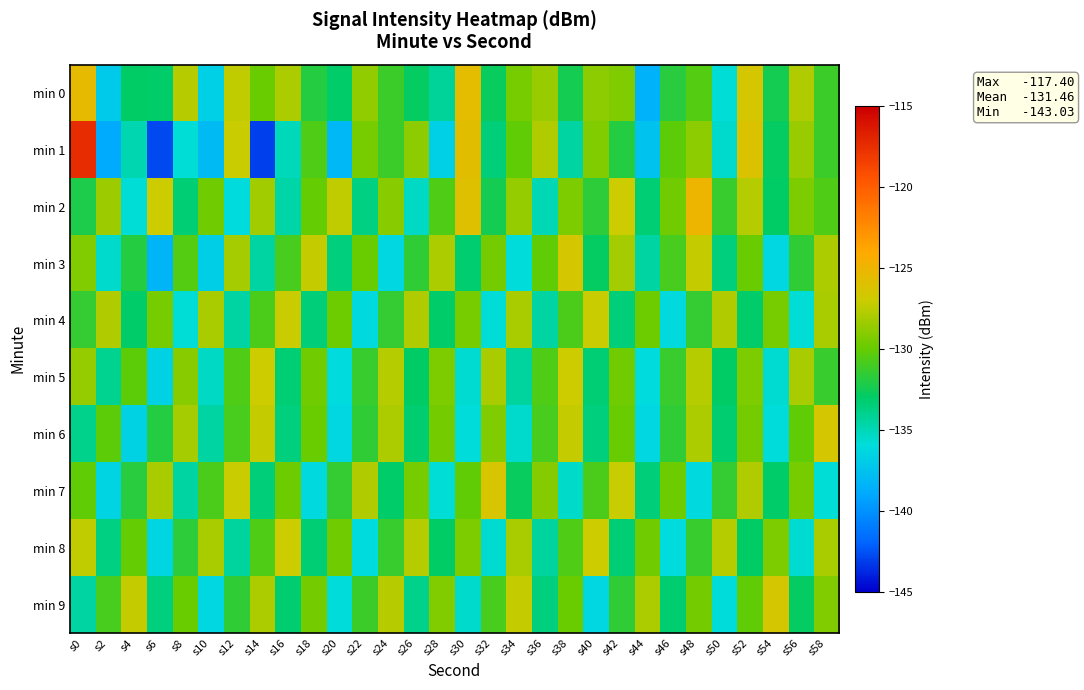

Reading left to right, transcribe all the data shown in this chart.

min 0: s0=-125.4	s2=-137.1	s4=-133.0	s6=-133.1	s8=-127.6	s10=-136.7	s12=-127.4	s14=-130.0	s16=-128.0	s18=-131.9	s20=-133.1	s22=-128.7	s24=-131.3	s26=-132.8	s28=-134.2	s30=-125.5	s32=-132.8	s34=-129.4	s36=-128.5	s38=-132.4	s40=-128.9	s42=-129.2	s44=-138.5	s46=-131.8	s48=-130.5	s50=-135.7	s52=-126.5	s54=-132.4	s56=-127.8	s58=-131.3
min 1: s0=-117.4	s2=-138.8	s4=-134.9	s6=-142.8	s8=-135.8	s10=-138.0	s12=-127.1	s14=-143.0	s16=-135.1	s18=-130.7	s20=-138.1	s22=-129.5	s24=-131.2	s26=-128.9	s28=-136.8	s30=-125.7	s32=-133.5	s34=-130.1	s36=-127.9	s38=-134.6	s40=-129.2	s42=-131.9	s44=-137.6	s46=-130.2	s48=-128.9	s50=-135.6	s52=-126.2	s54=-132.9	s56=-128.6	s58=-131.2
min 2: s0=-132.1	s2=-128.5	s4=-135.8	s6=-127.0	s8=-133.3	s10=-129.7	s12=-136.0	s14=-128.3	s16=-134.7	s18=-130.0	s20=-127.3	s22=-133.7	s24=-129.0	s26=-135.3	s28=-130.7	s30=-126.0	s32=-132.3	s34=-128.7	s36=-135.0	s38=-129.3	s40=-131.7	s42=-127.0	s44=-133.3	s46=-129.7	s48=-125.0	s50=-131.3	s52=-127.7	s54=-133.0	s56=-129.3	s58=-130.7
min 3: s0=-129.2	s2=-135.6	s4=-131.9	s6=-138.2	s8=-130.6	s10=-136.9	s12=-128.2	s14=-134.6	s16=-130.9	s18=-127.2	s20=-133.6	s22=-129.9	s24=-136.2	s26=-131.6	s28=-127.9	s30=-133.2	s32=-129.6	s34=-135.9	s36=-130.2	s38=-126.6	s40=-132.9	s42=-128.2	s44=-134.6	s46=-130.9	s48=-127.2	s50=-133.6	s52=-129.9	s54=-136.2	s56=-131.6	s58=-127.9
min 4: s0=-131.5	s2=-127.8	s4=-133.1	s6=-129.5	s8=-135.8	s10=-128.1	s12=-134.5	s14=-130.8	s16=-127.1	s18=-133.5	s20=-129.8	s22=-136.1	s24=-131.5	s26=-127.8	s28=-133.1	s30=-129.5	s32=-135.8	s34=-128.1	s36=-134.5	s38=-130.8	s40=-127.1	s42=-133.5	s44=-129.8	s46=-136.1	s48=-131.5	s50=-127.8	s52=-133.1	s54=-129.5	s56=-135.8	s58=-128.1
min 5: s0=-128.7	s2=-134.0	s4=-130.3	s6=-136.7	s8=-129.0	s10=-135.3	s12=-130.7	s14=-127.0	s16=-133.3	s18=-129.7	s20=-136.0	s22=-131.3	s24=-127.7	s26=-133.0	s28=-129.3	s30=-135.7	s32=-128.0	s34=-134.3	s36=-130.7	s38=-127.0	s40=-133.3	s42=-129.7	s44=-136.0	s46=-131.3	s48=-127.7	s50=-133.0	s52=-129.3	s54=-135.7	s56=-128.0	s58=-131.3
min 6: s0=-133.9	s2=-130.2	s4=-136.6	s6=-131.9	s8=-128.2	s10=-134.6	s12=-130.9	s14=-127.2	s16=-133.6	s18=-129.9	s20=-136.2	s22=-131.6	s24=-127.9	s26=-133.2	s28=-129.6	s30=-135.9	s32=-129.2	s34=-135.6	s36=-130.9	s38=-127.2	s40=-133.6	s42=-129.9	s44=-136.2	s46=-131.6	s48=-127.9	s50=-133.2	s52=-129.6	s54=-135.9	s56=-130.2	s58=-126.6
min 7: s0=-130.1	s2=-136.5	s4=-131.8	s6=-128.1	s8=-134.5	s10=-130.8	s12=-127.1	s14=-133.5	s16=-129.8	s18=-136.1	s20=-131.5	s22=-127.8	s24=-133.1	s26=-129.5	s28=-135.8	s30=-130.1	s32=-126.5	s34=-132.8	s36=-129.1	s38=-135.5	s40=-130.8	s42=-127.1	s44=-133.5	s46=-129.8	s48=-136.1	s50=-131.5	s52=-127.8	s54=-133.1	s56=-129.5	s58=-135.8
min 8: s0=-127.3	s2=-133.7	s4=-130.0	s6=-136.3	s8=-131.7	s10=-128.0	s12=-134.3	s14=-130.7	s16=-127.0	s18=-133.3	s20=-129.7	s22=-136.0	s24=-131.3	s26=-127.7	s28=-133.0	s30=-129.3	s32=-135.7	s34=-128.0	s36=-134.3	s38=-130.7	s40=-127.0	s42=-133.3	s44=-129.7	s46=-136.0	s48=-131.3	s50=-127.7	s52=-133.0	s54=-129.3	s56=-135.7	s58=-128.0
min 9: s0=-134.6	s2=-130.9	s4=-127.2	s6=-133.6	s8=-129.9	s10=-136.2	s12=-131.6	s14=-127.9	s16=-133.2	s18=-129.6	s20=-135.9	s22=-131.2	s24=-127.6	s26=-133.9	s28=-129.2	s30=-135.6	s32=-130.9	s34=-127.2	s36=-133.6	s38=-129.9	s40=-136.2	s42=-131.6	s44=-127.9	s46=-133.2	s48=-129.6	s50=-135.9	s52=-130.2	s54=-126.6	s56=-132.9	s58=-129.2